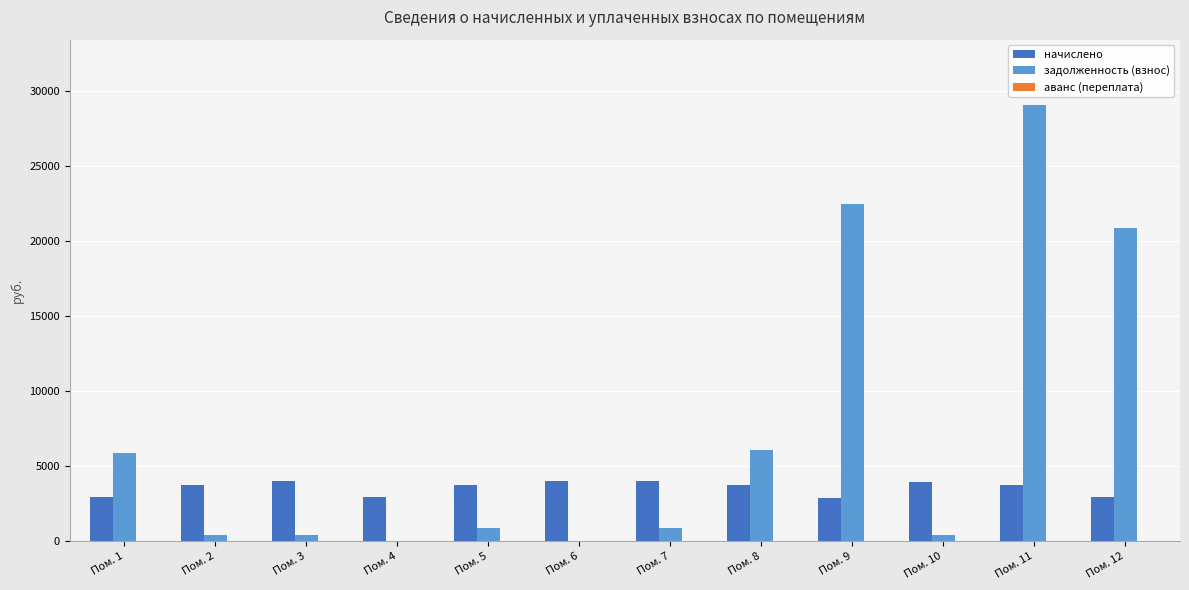

Which series has the largest range (max minus min)?

задолженность (взнос)